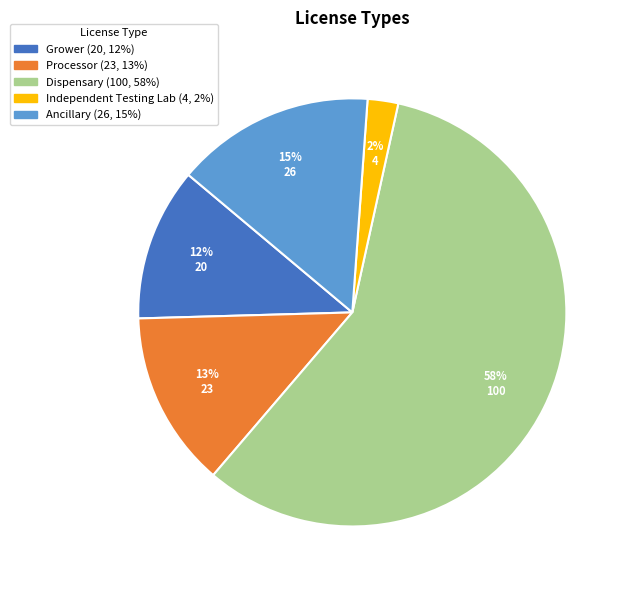

What percentage is the Grower slice, to the nearest percent?

12%